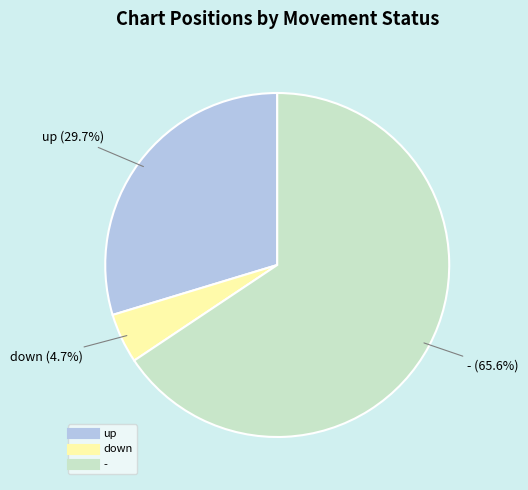

Rank the categories by value from highest to lowest.

-, up, down